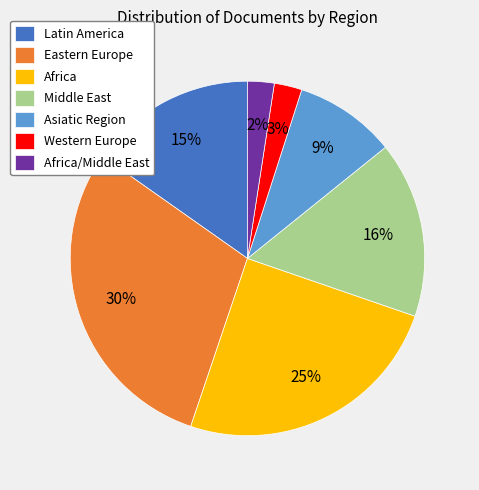

True or false: Eastern Europe accounts for 37% of the total.

False